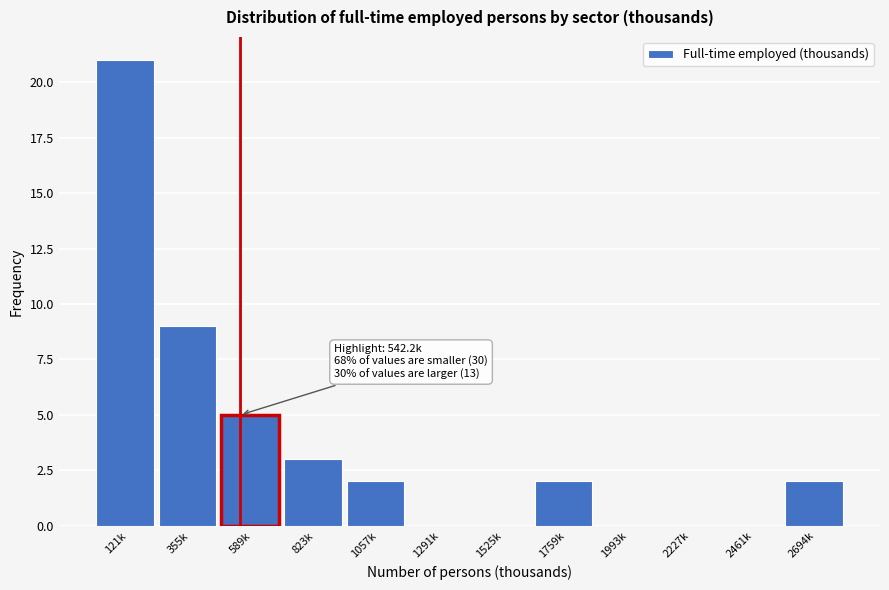

Reading left to right, list all the values displayed in this chart.

121k=21	355k=9	589k=5	823k=3	1057k=2	1291k=0	1525k=0	1759k=2	1993k=0	2227k=0	2461k=0	2694k=2